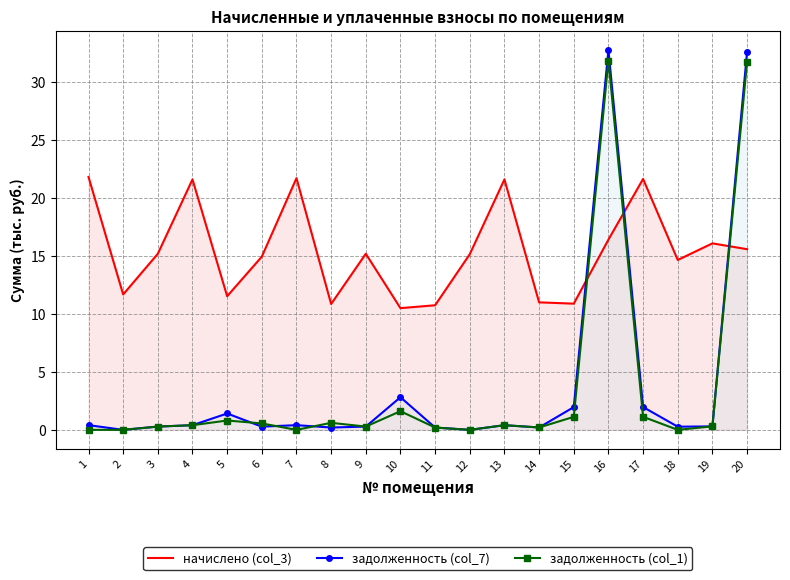

What is the approximate value of начислено (col_3) at 16?

16.4